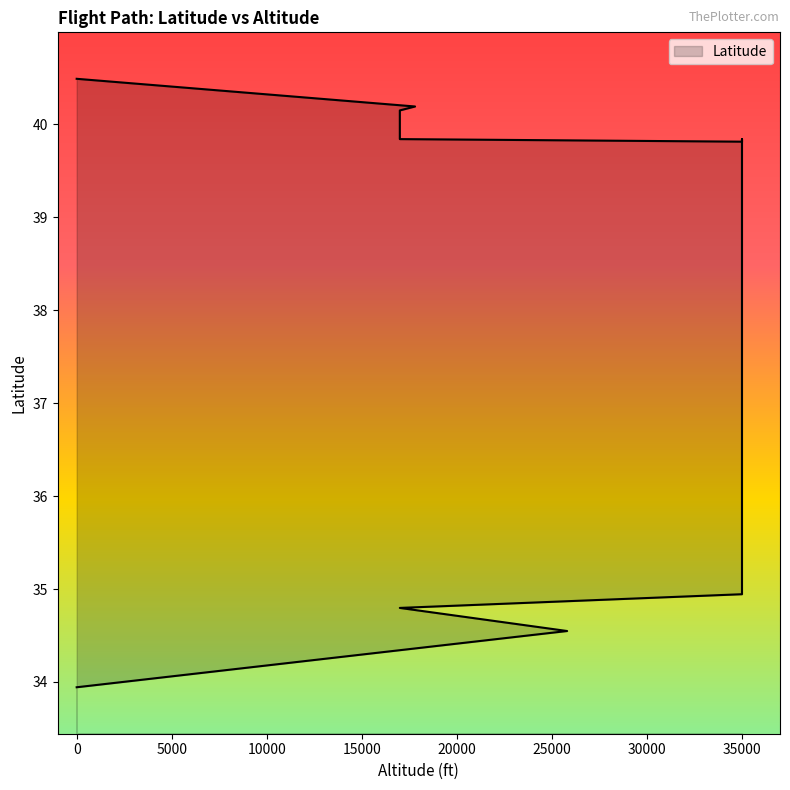

Does the chart have visible grid lines?

No